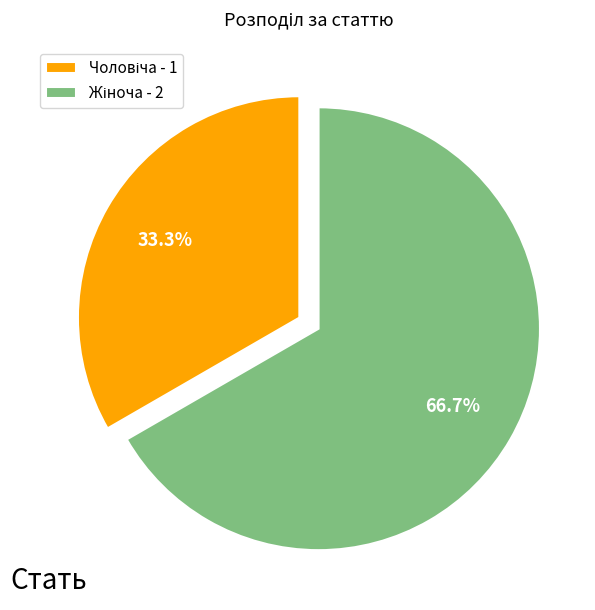

How many segments does this pie chart have?

2